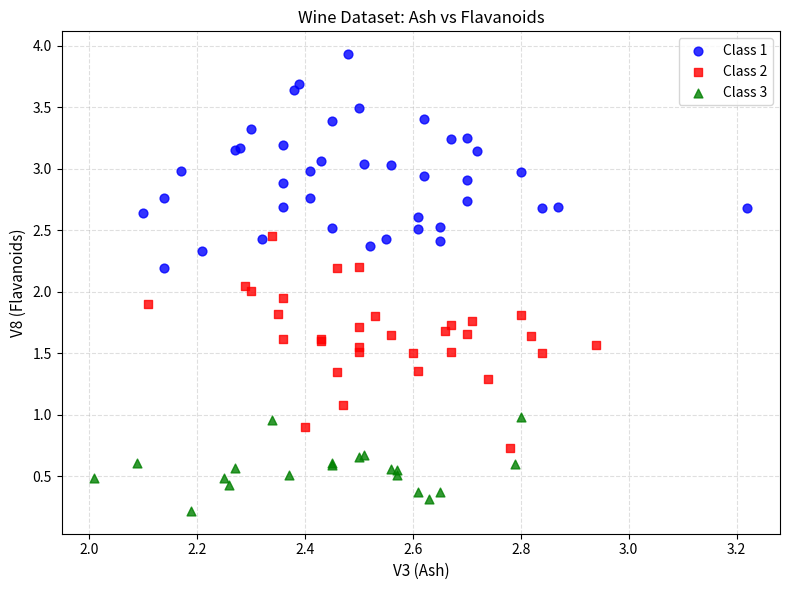

Which series contains the highest Y value?

Class 1